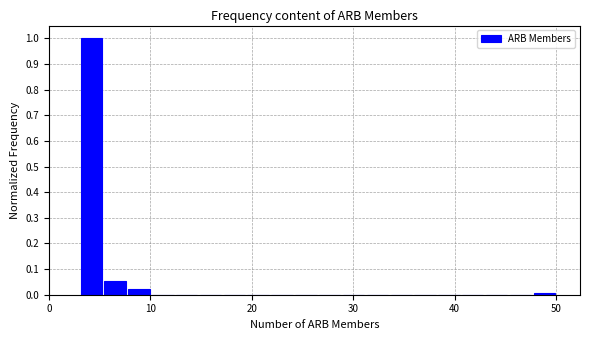

Read against the x-axis, roughly where is the centre of the tallest bar?

4